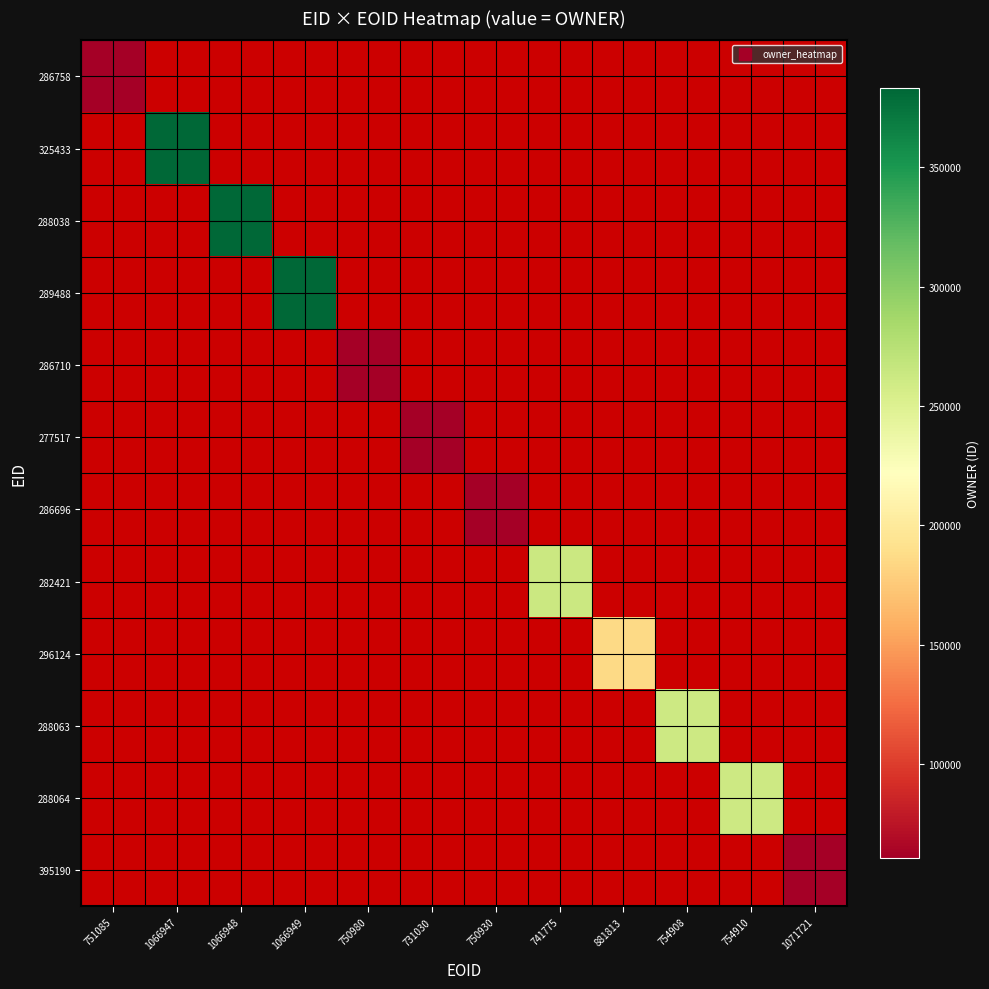

Is the value of 286696 at 754908 greater than the value of 282421 at 1066948?

No